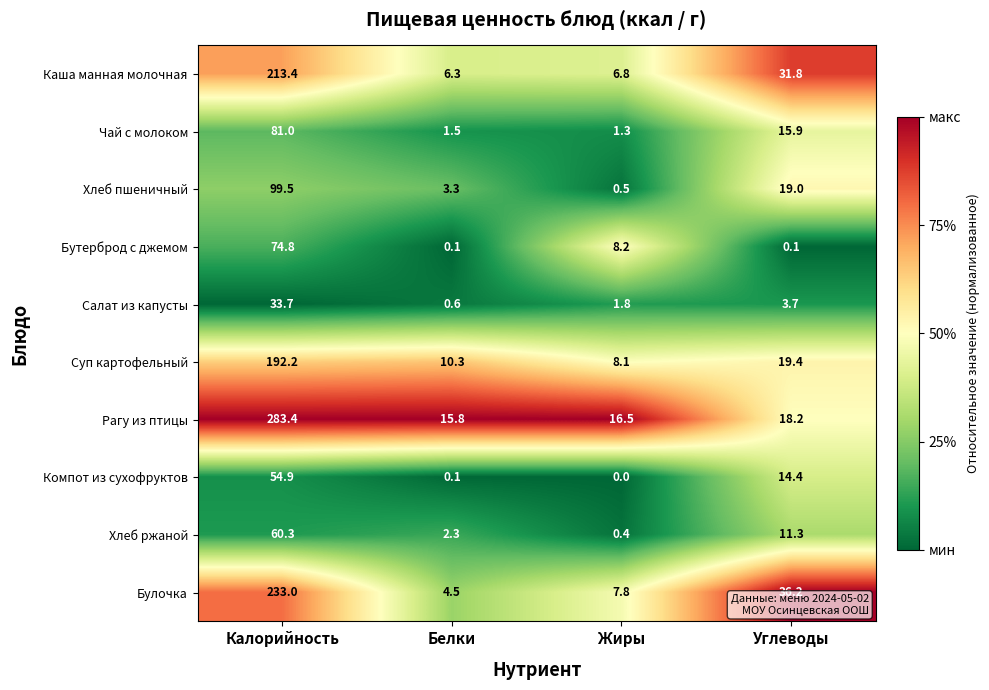

Between Белки and Жиры, which series saw the biggest shift?

Бутерброд с джемом